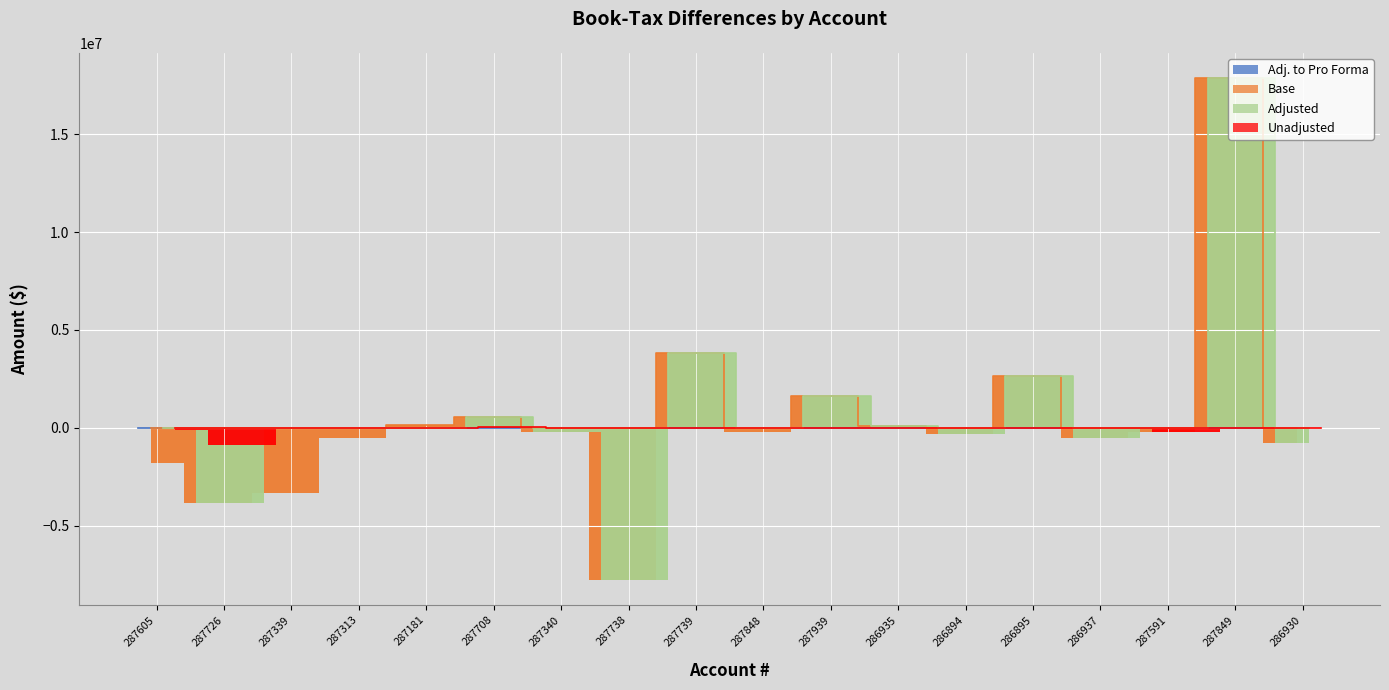

What is the sum of all Base values?

7280124